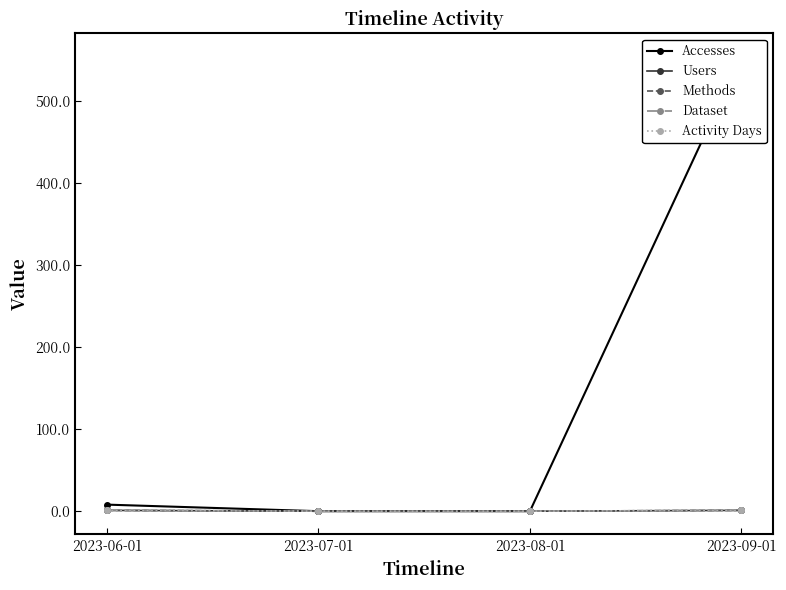

Reading right to left, extract all data points from this chart.

Accesses: 555	0	0	8
Users: 1	0	0	1
Methods: 1	0	0	1
Dataset: 1	0	0	1
Activity Days: 1	0	0	1